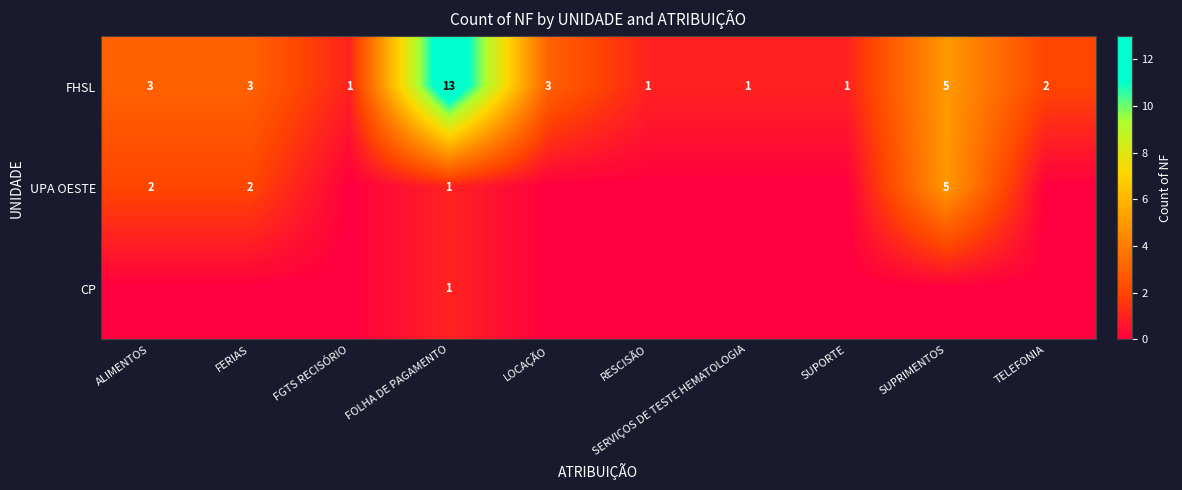

The value of UPA OESTE at ALIMENTOS is 2. True or false?

True